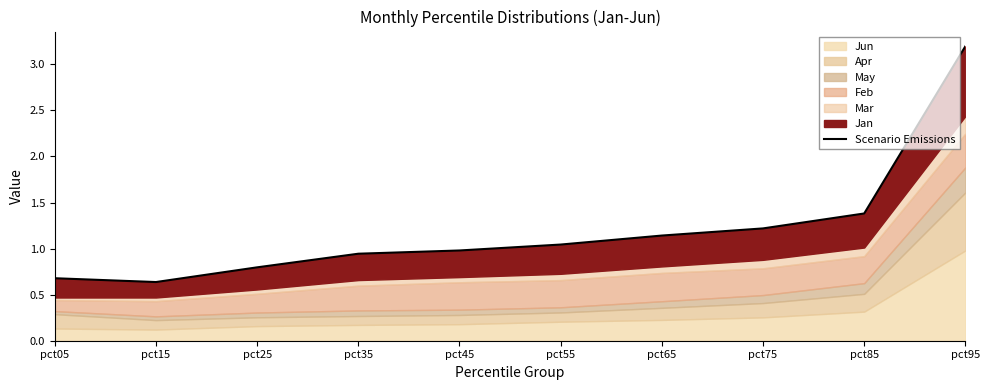

The value at pct75 is 2.0. True or false?

False